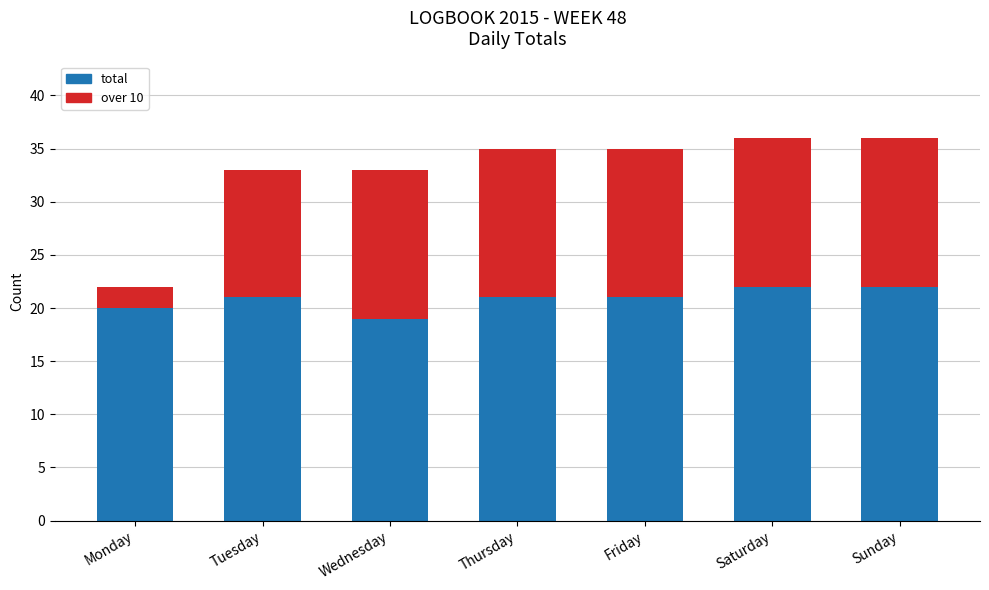

What is the sum of the total values at Friday and Monday?

41